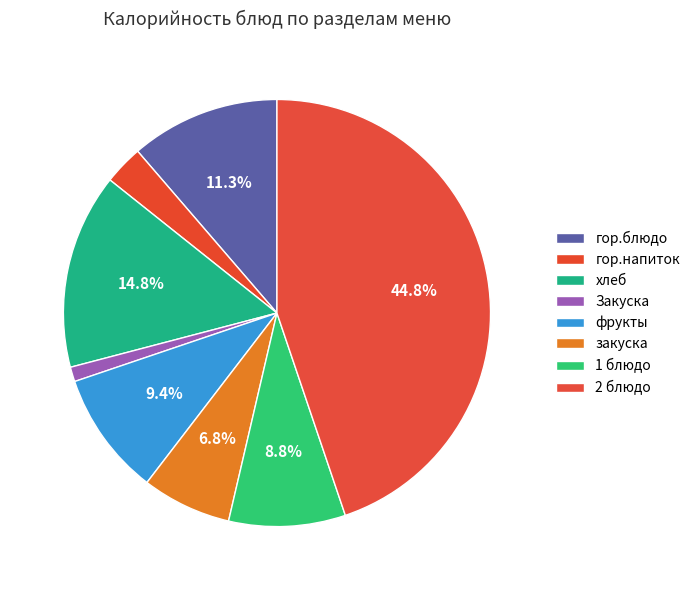

To the nearest percent, what is the average slice percentage?

13%